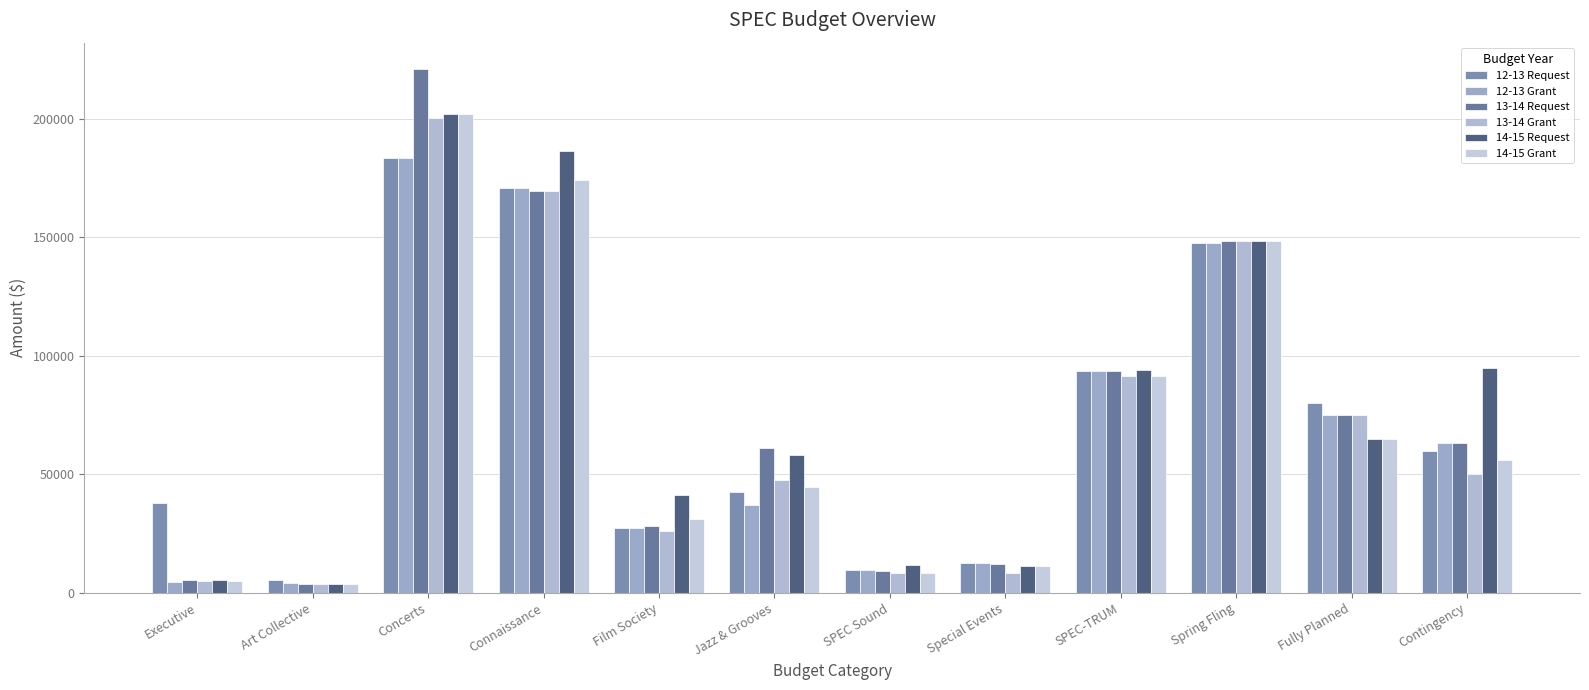

How many values in the 12-13 Grant series are below 63000?

6